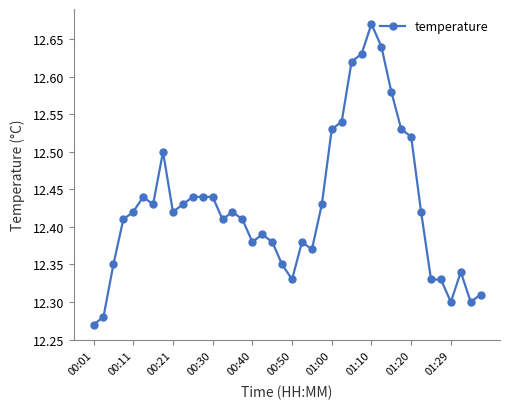

True or false: the data has more than 2 interior local peaks.

True